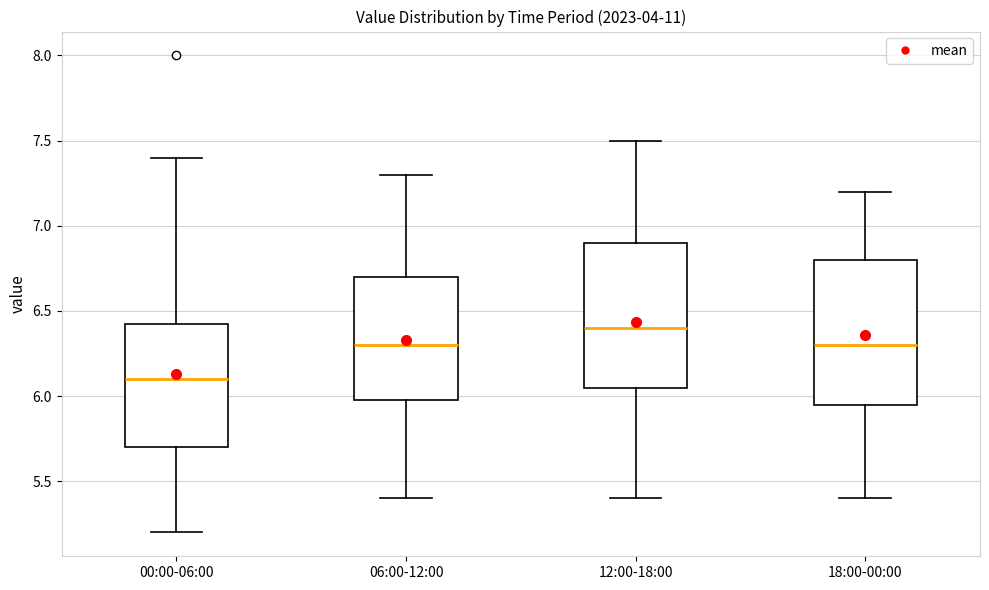

Where does the lower whisker of the box for 18:00-00:00 end on the y-axis? The values are not printed on the chart, so give them approximately, as read against the axis.

5.40